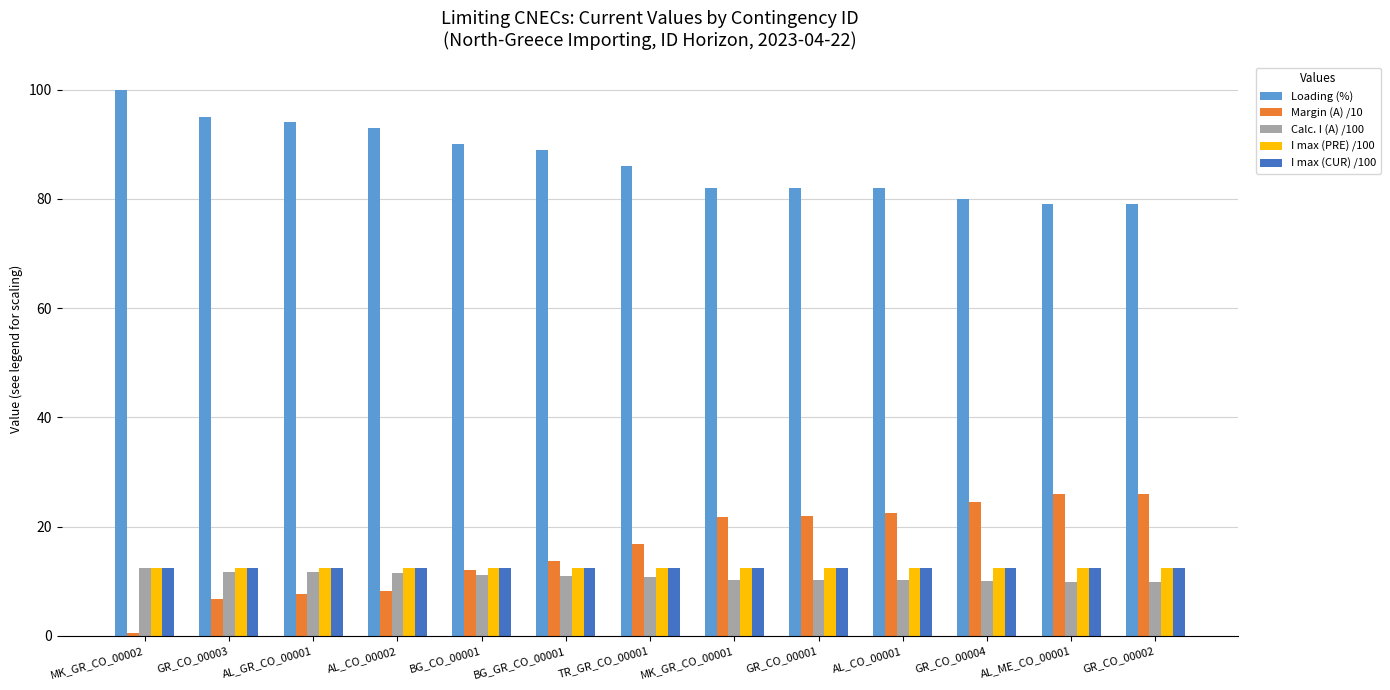

Count the number of categories in the chart.

13